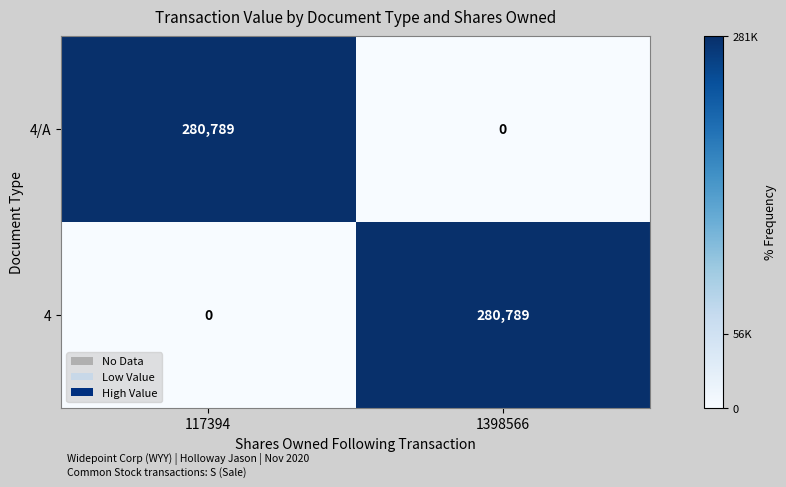

Reading left to right, list all the values displayed in this chart.

4/A: 280789	0
4: 0	280789